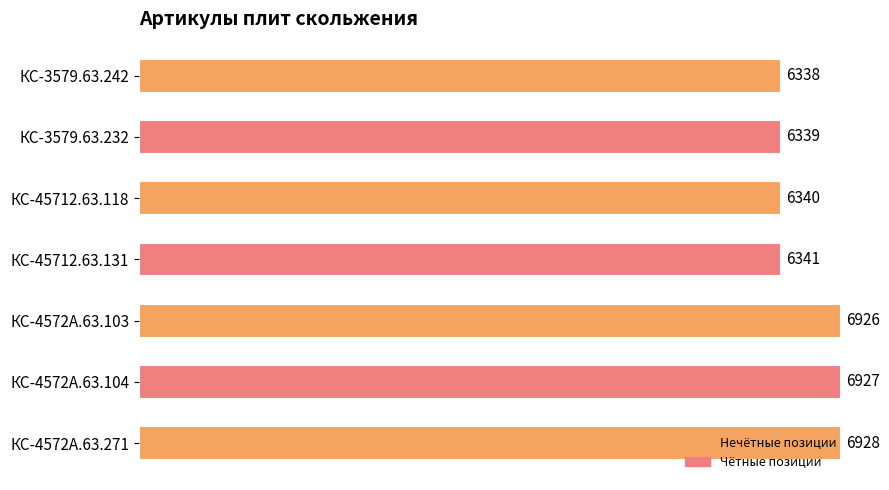

Between КС-4572А.63.271 and КС-4572А.63.103, which is larger?

КС-4572А.63.271